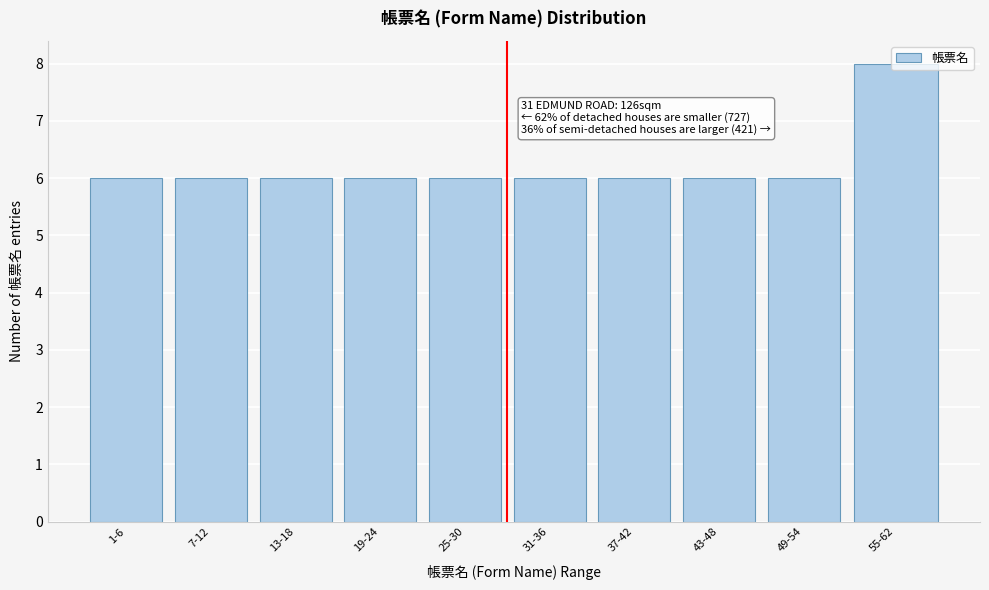

What is the label of the 4th bar from the right?

37-42